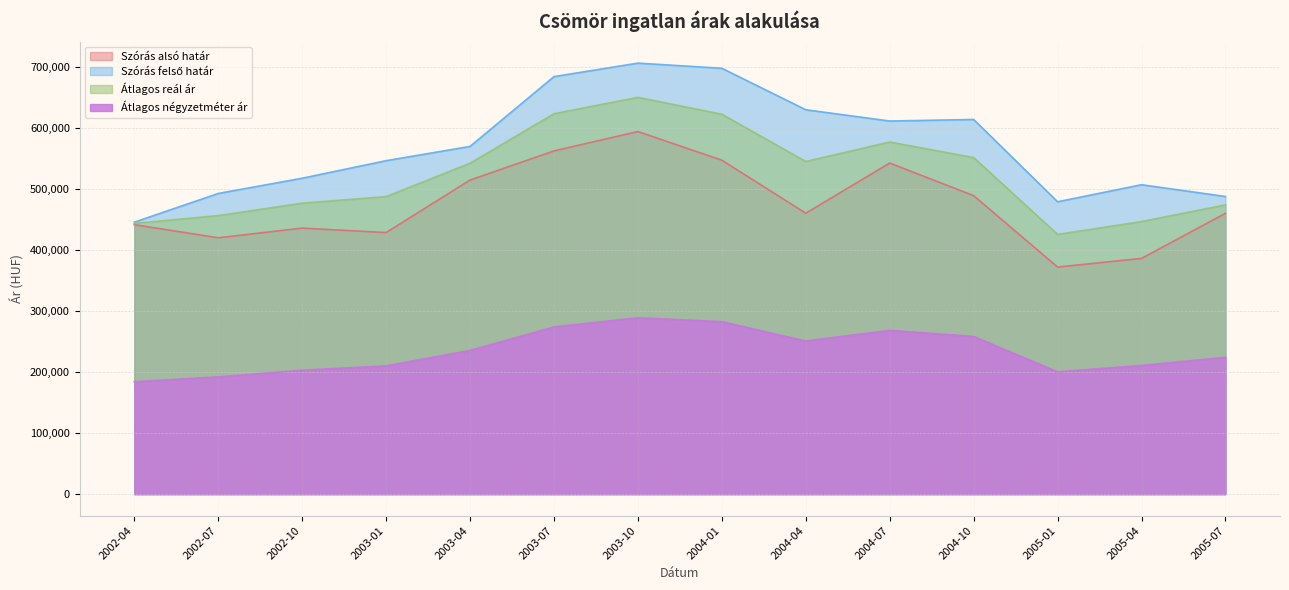

Which has a higher value, 2003-04 or 2004-10?

2003-04